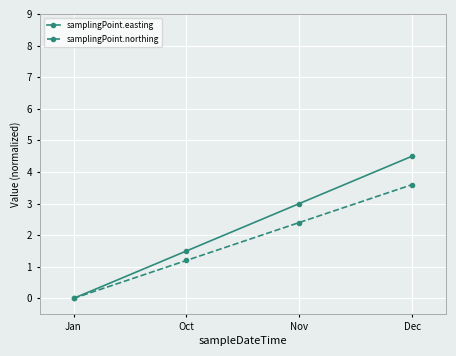

At which category is the sum across all series the highest?

Dec